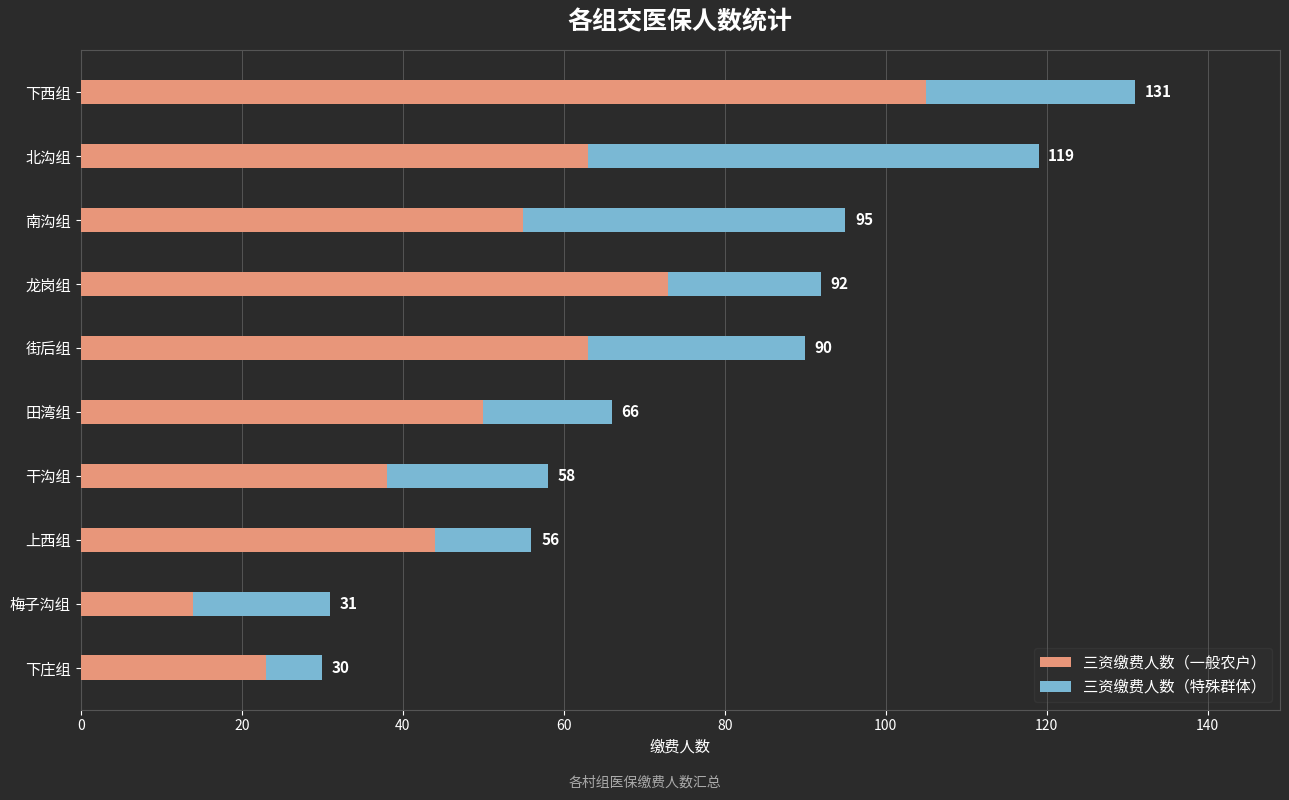

What are all the series names shown in the legend?

三资缴费人数（一般农户）, 三资缴费人数（特殊群体）